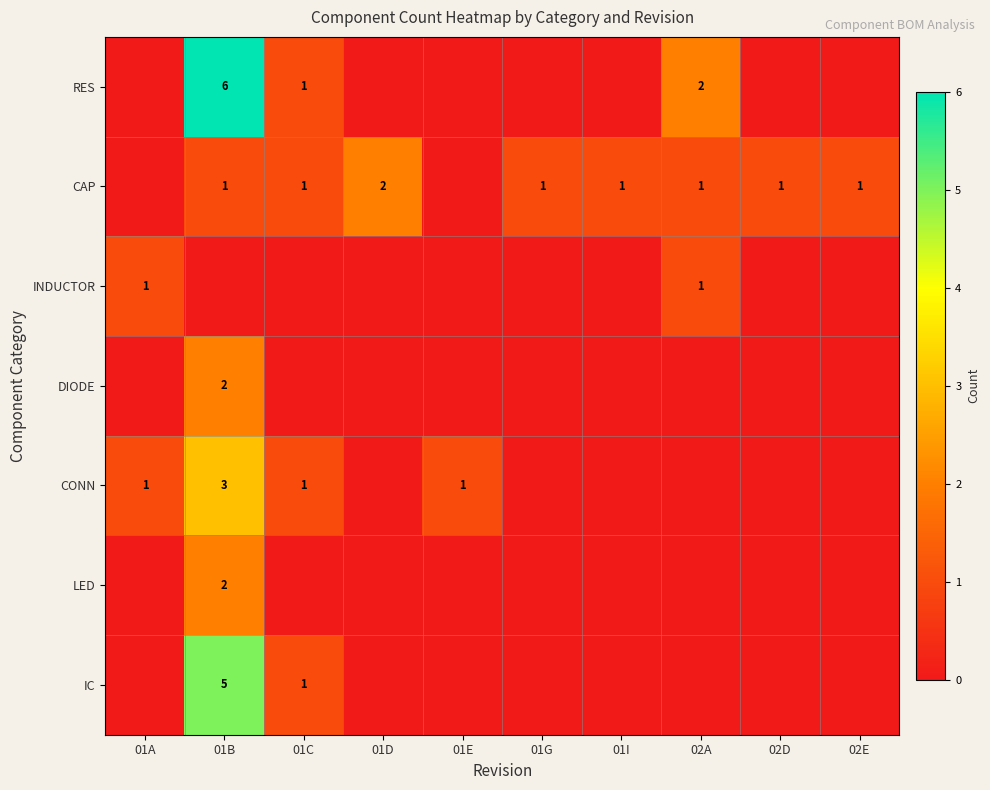

At which category is the sum across all series the highest?

01B